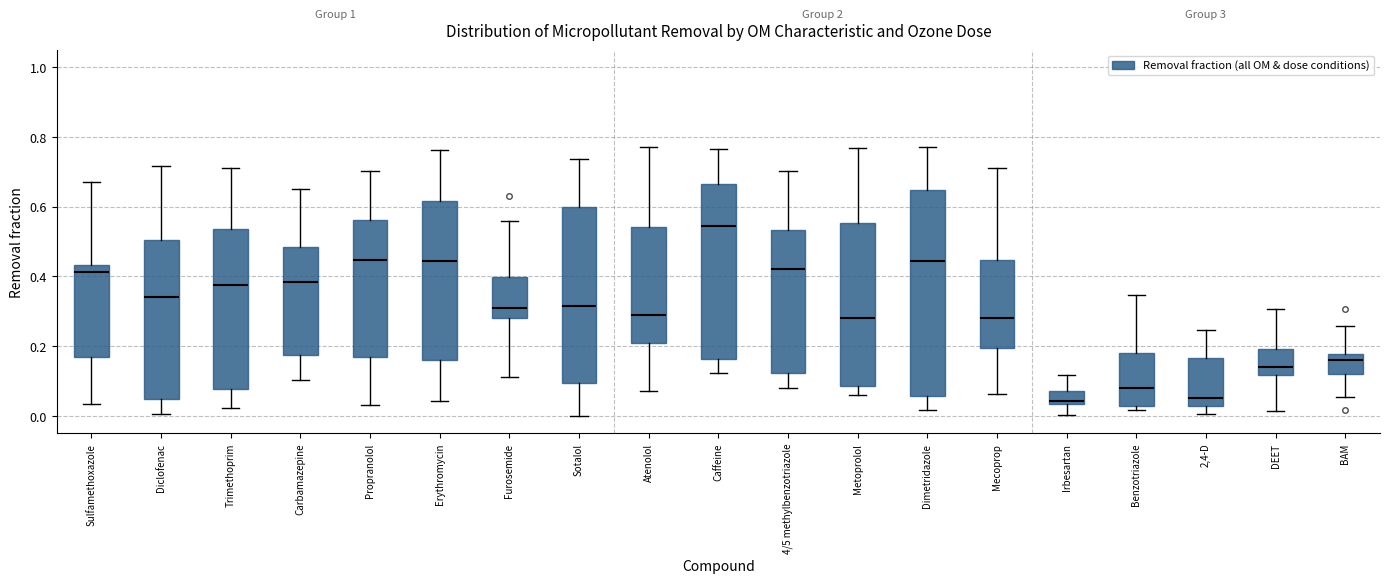

Which box has the highest median line?

Caffeine